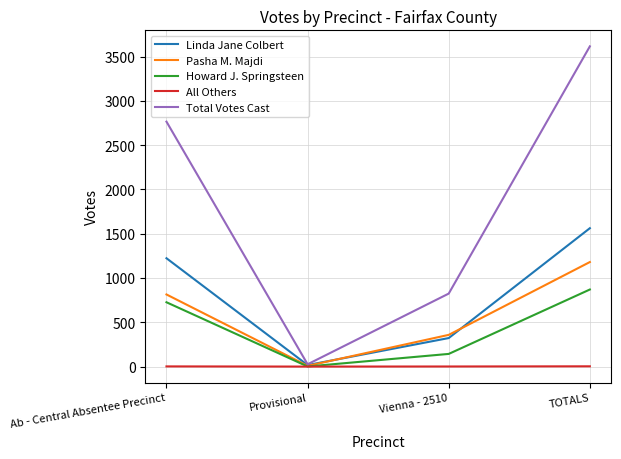

What is the sum of the Pasha M. Majdi values at Ab - Central Absentee Precinct and Vienna - 2510?

1172